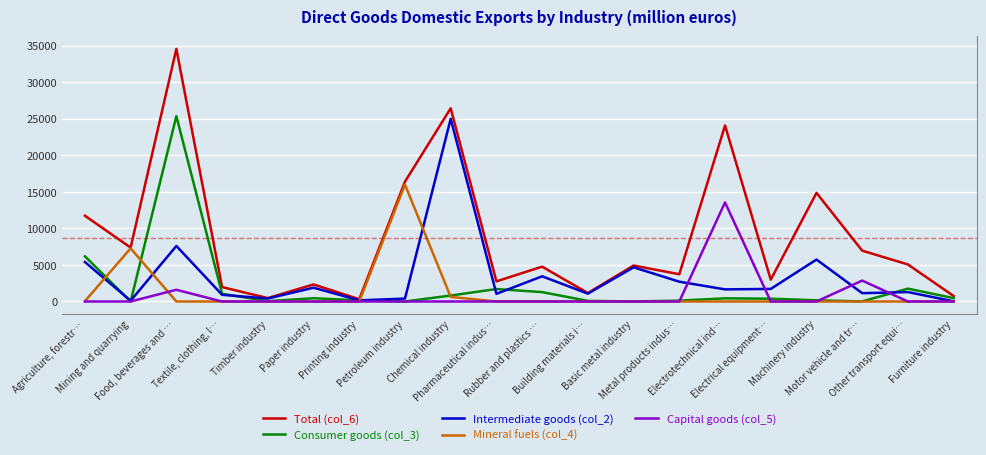

Which series has the largest total across all categories?

Total (col_6)